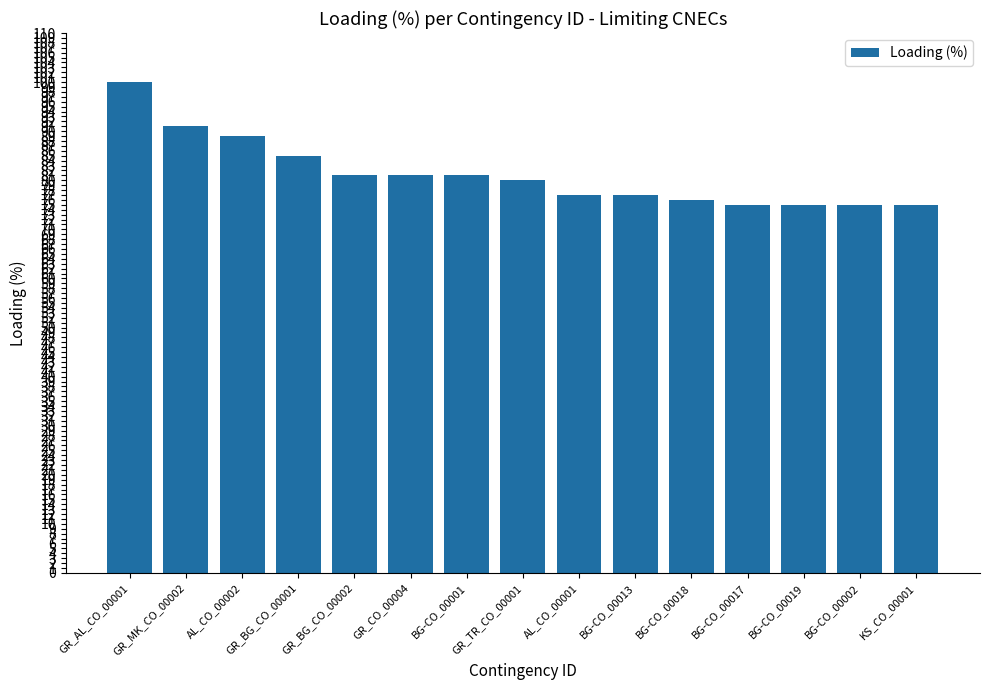

What is the smallest value displayed?

75